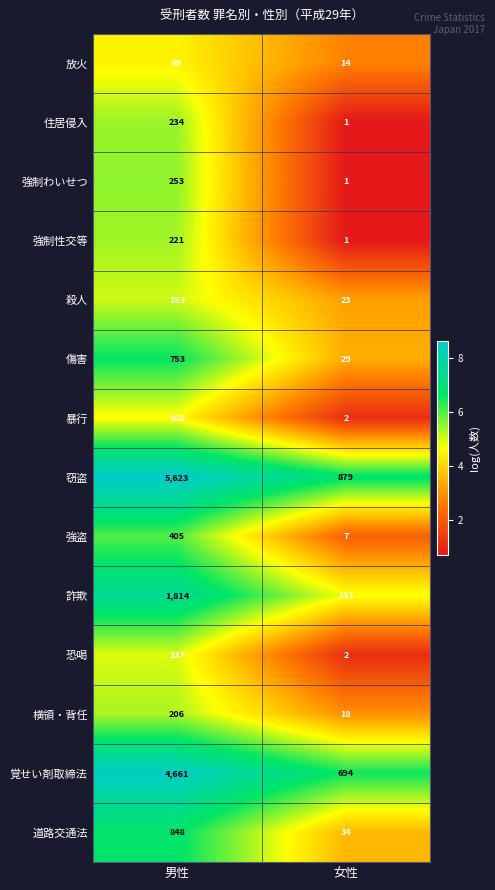

What is the maximum value for 強盗?

405